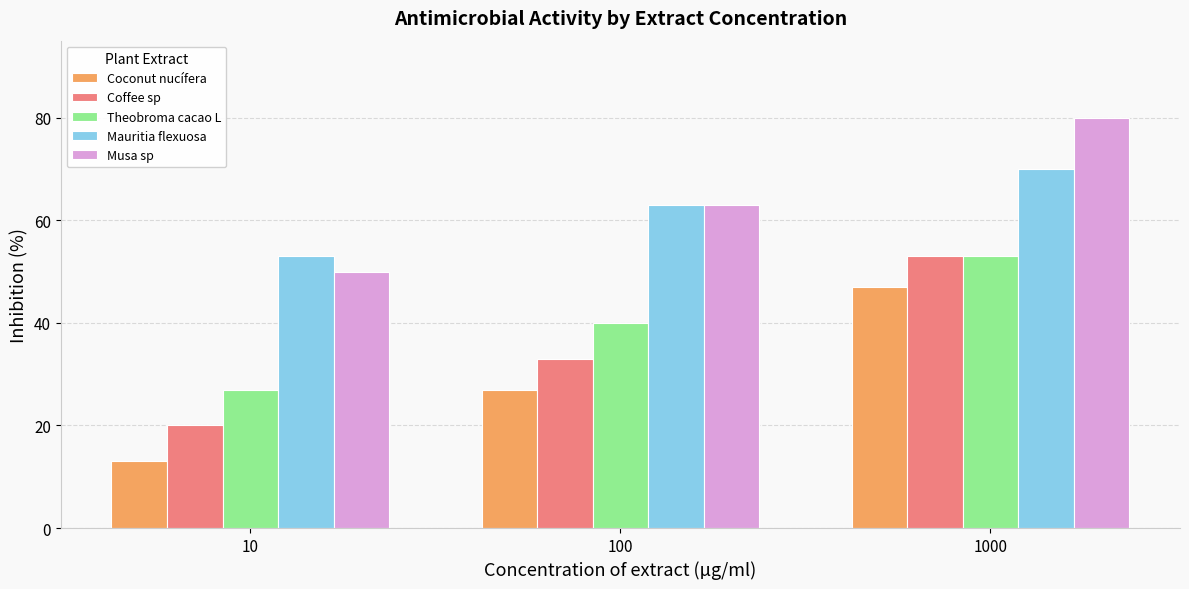

What is the value of the Mauritia flexuosa bar at the 1st from the left?

53